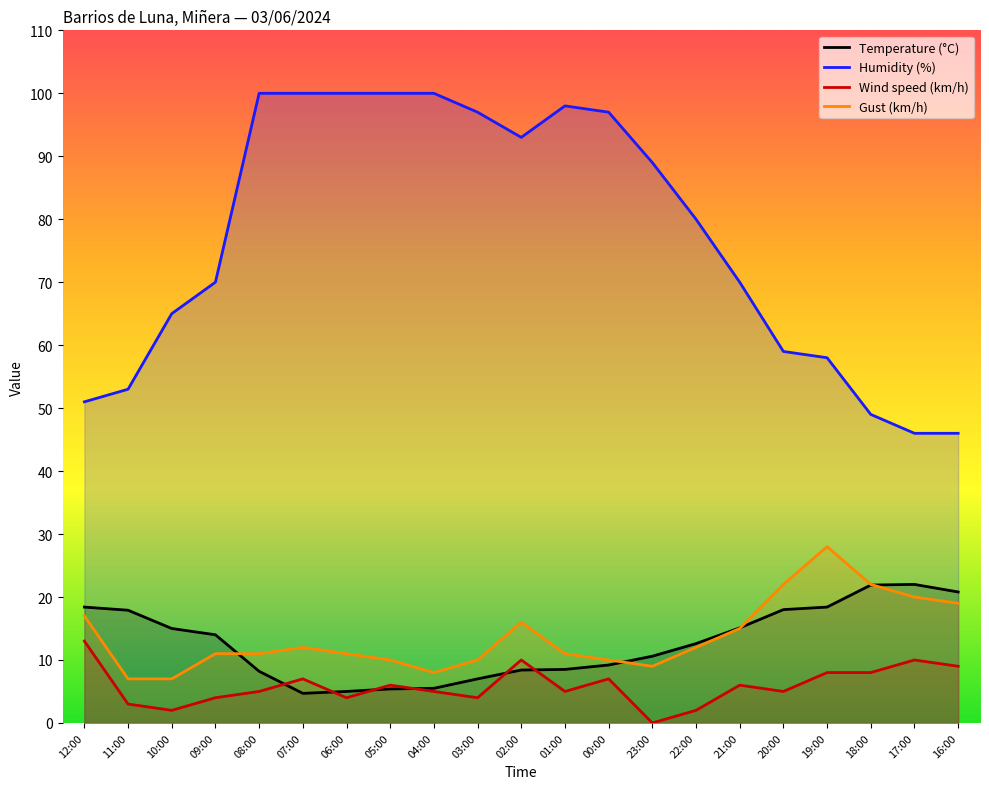

Between which two adjacent categories do Temperature (°C) and Wind speed (km/h) first intersect?

08:00 and 07:00